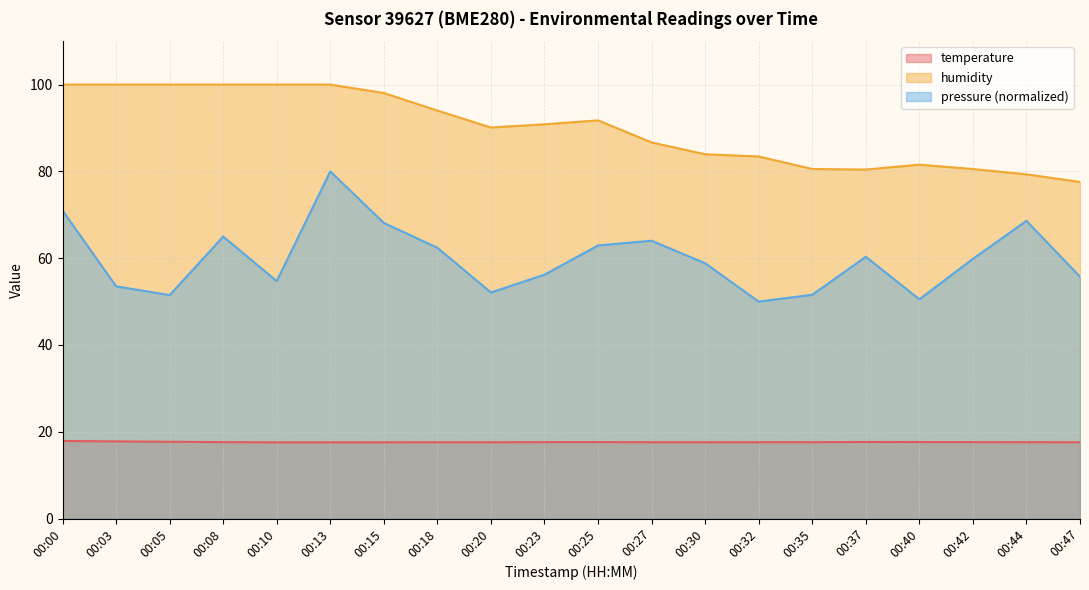

The temperature series shows 8.8 at 00:30. True or false?

False